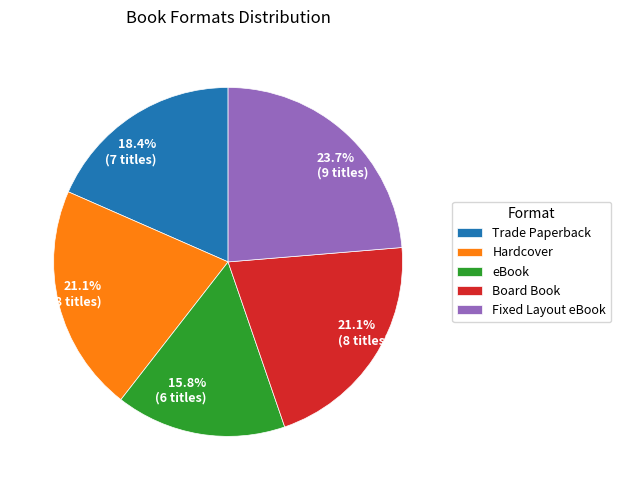

The Fixed Layout eBook slice represents 13% of the pie. True or false?

False